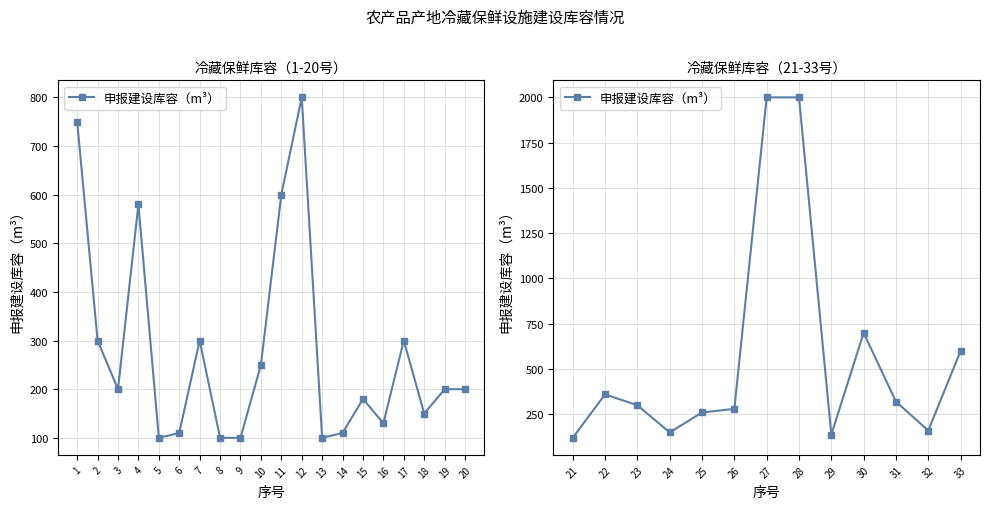

Reading right to left, extract all data points from this chart.

600	160	320	700	138	2000	2000	280	260	150	300	360	120